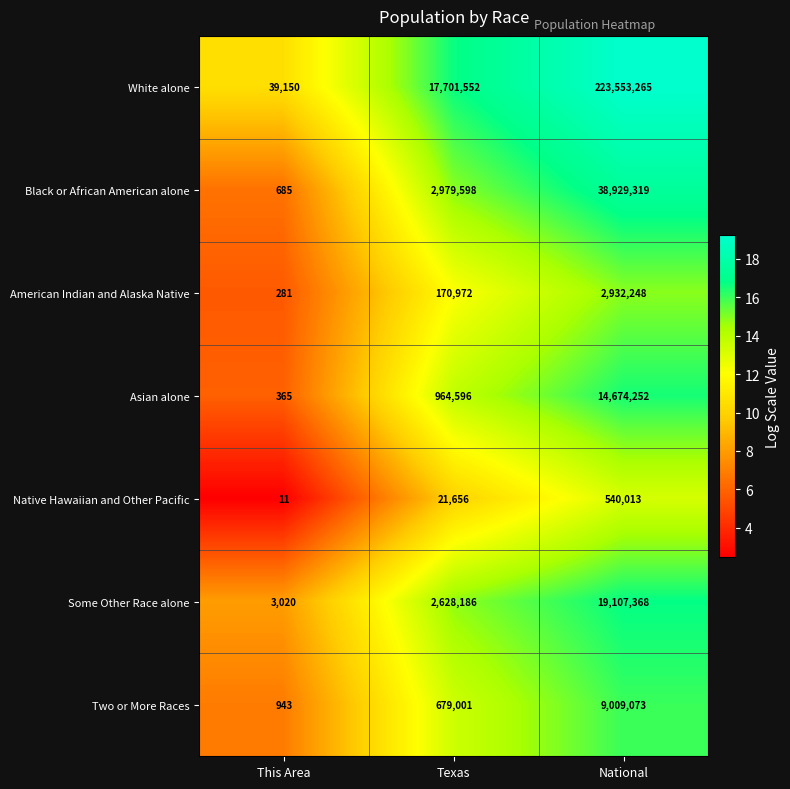

At which label is Some Other Race alone closest to 9555194?

Texas